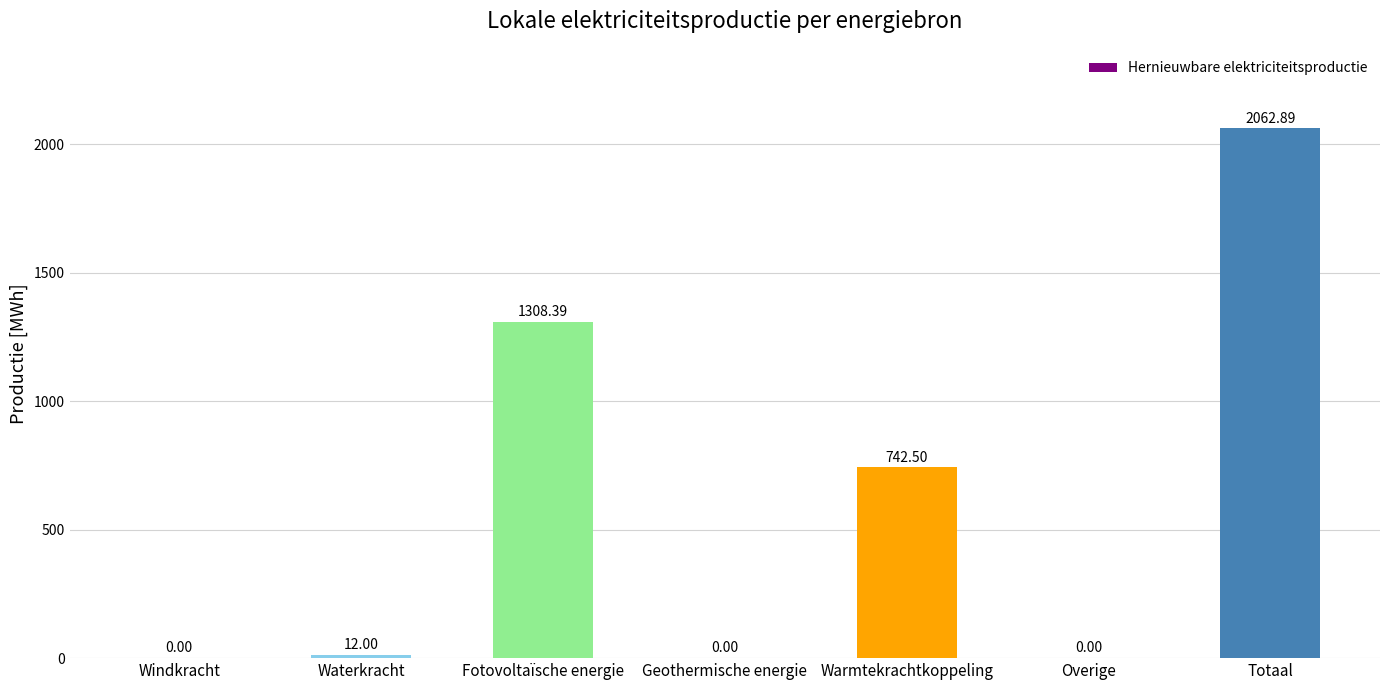

What is the difference between the values at Totaal and Windkracht?

2062.9